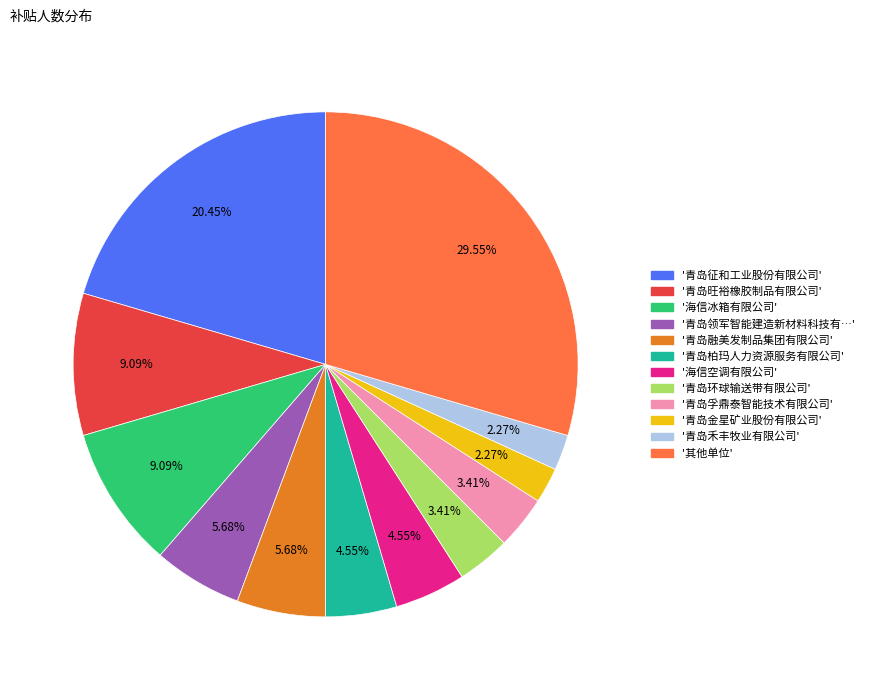

How many slices are in this pie chart?

12